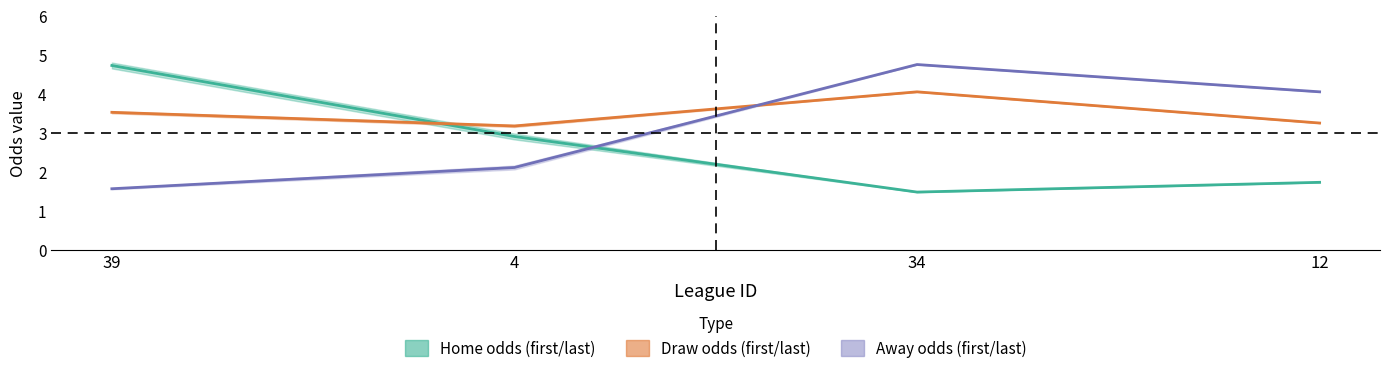

How many intersections are there between first_home and first_draw?

1